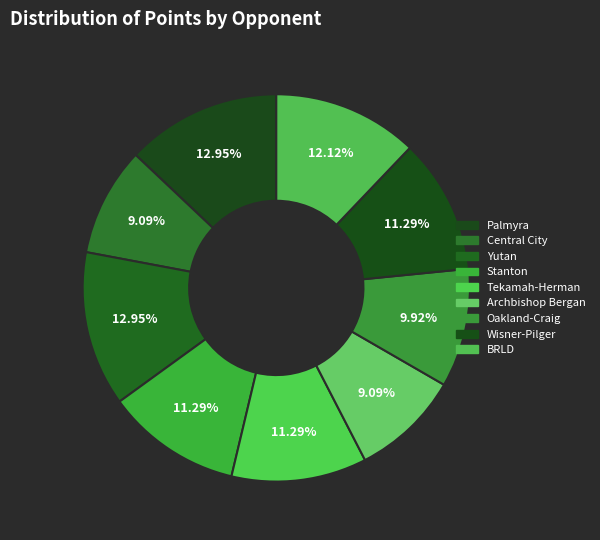

What is the change in value from Yutan to Tekamah-Herman?

-6